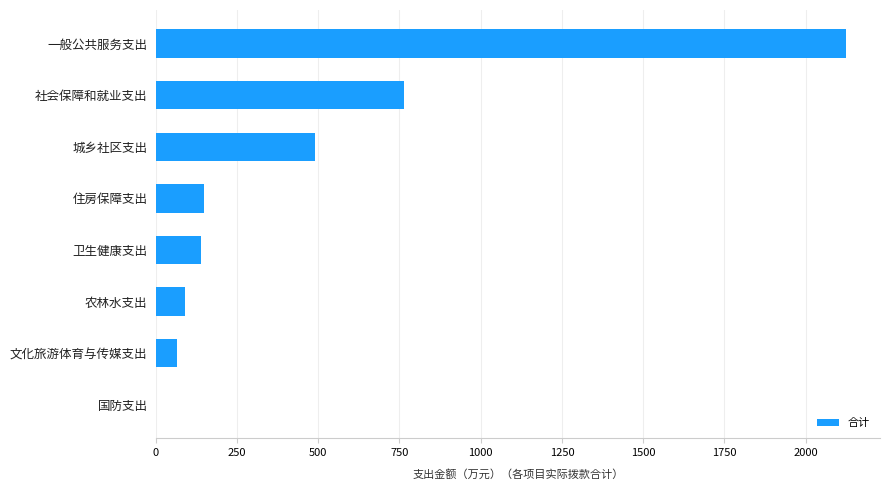

Are the bars horizontal?

Yes